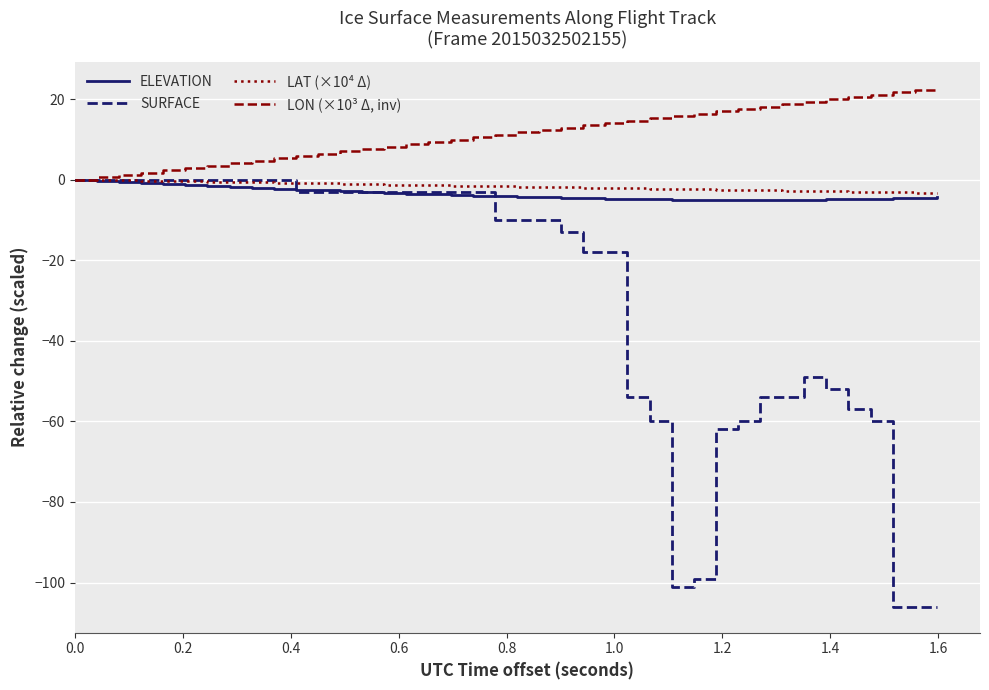

Which series has the largest range (max minus min)?

SURFACE